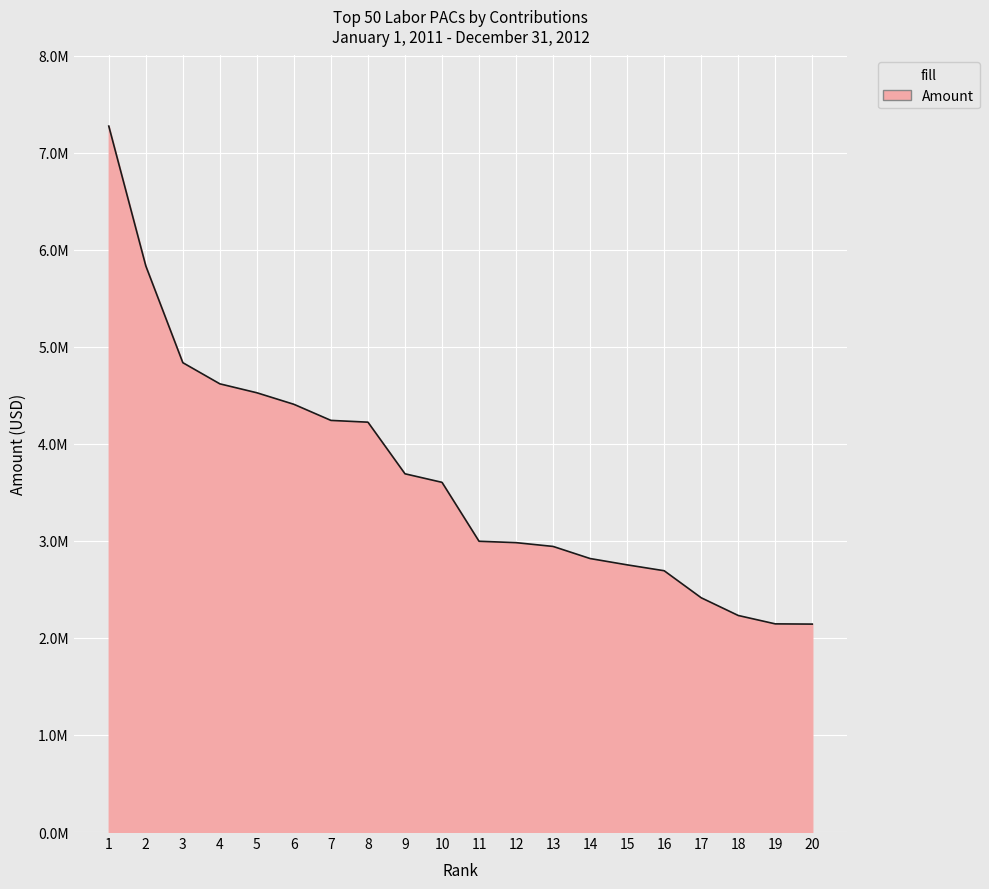

Read the value at 3.

4836450.0